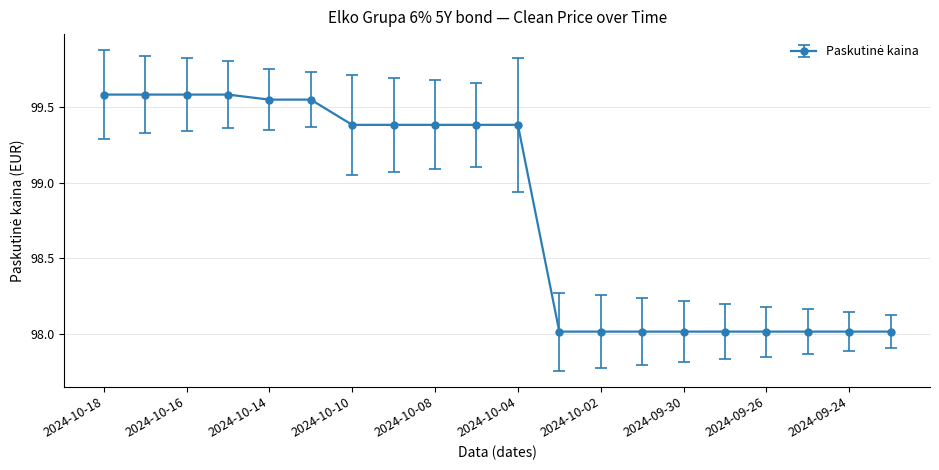

What is the minimum value shown in the chart?

98.0